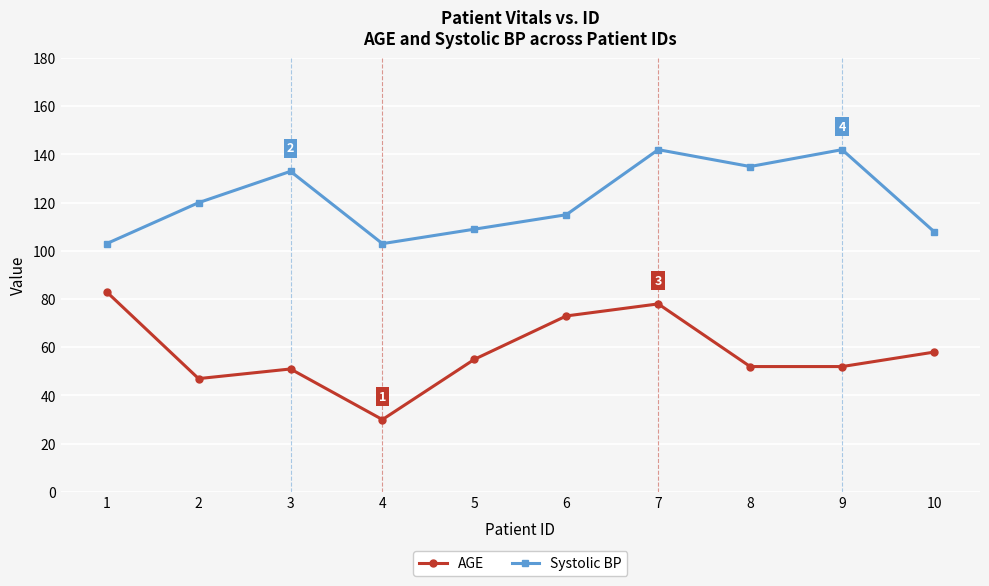

True or false: Systolic BP and AGE cross at least once.

False